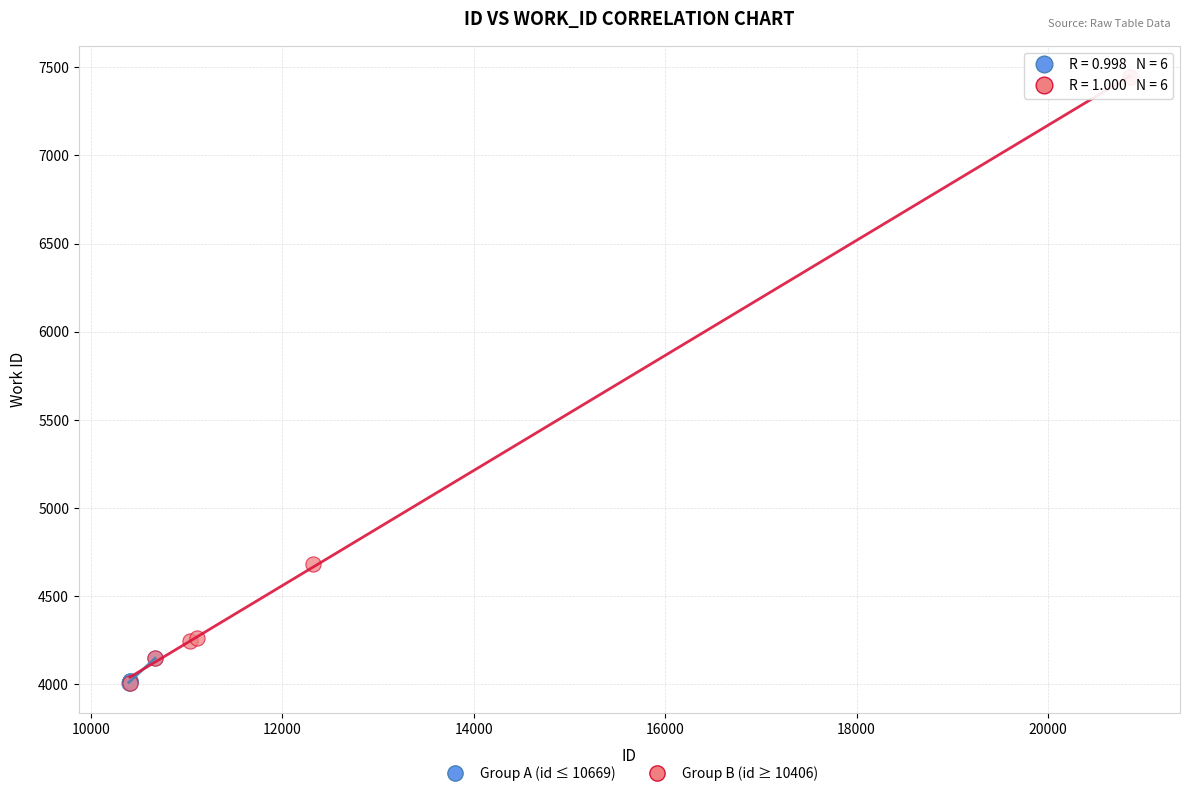

Which series has the largest Y range (max minus min)?

Group B (id ≥ 10406)